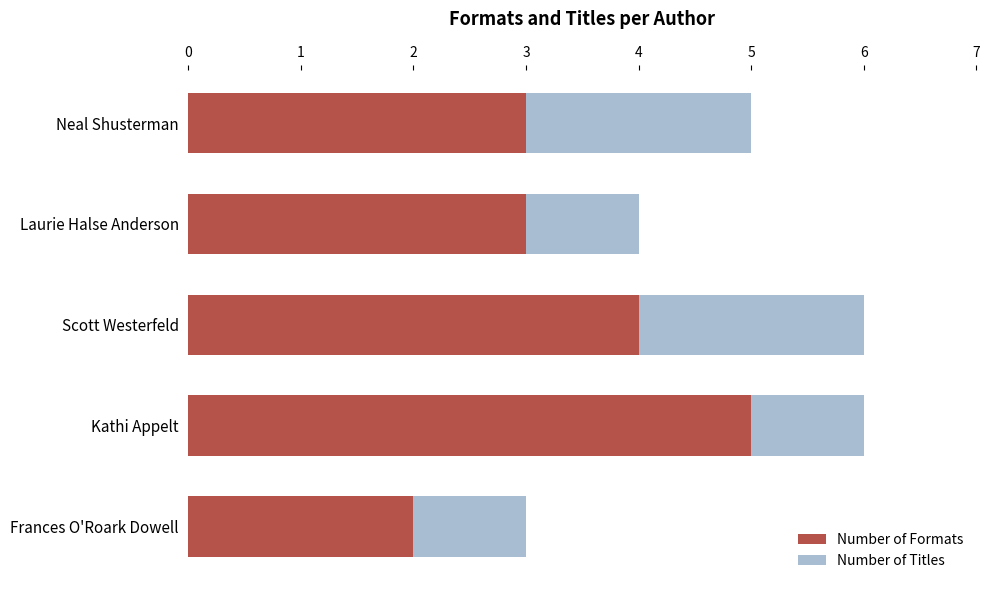

What is the difference between the maximum and minimum values in the Number of Formats series?

3